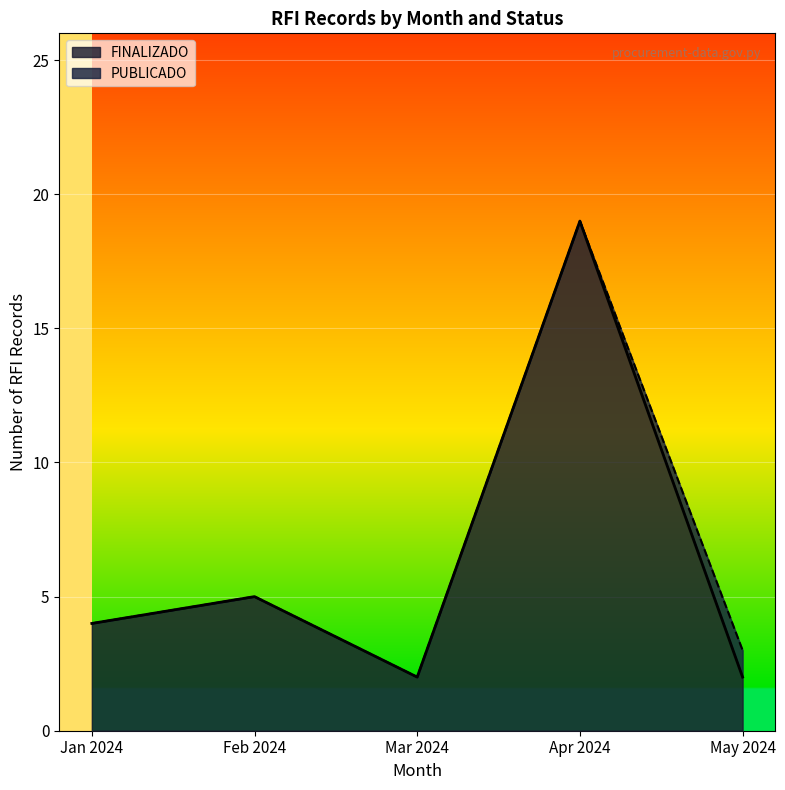

What is the difference between the maximum and minimum values in the FINALIZADO series?

17